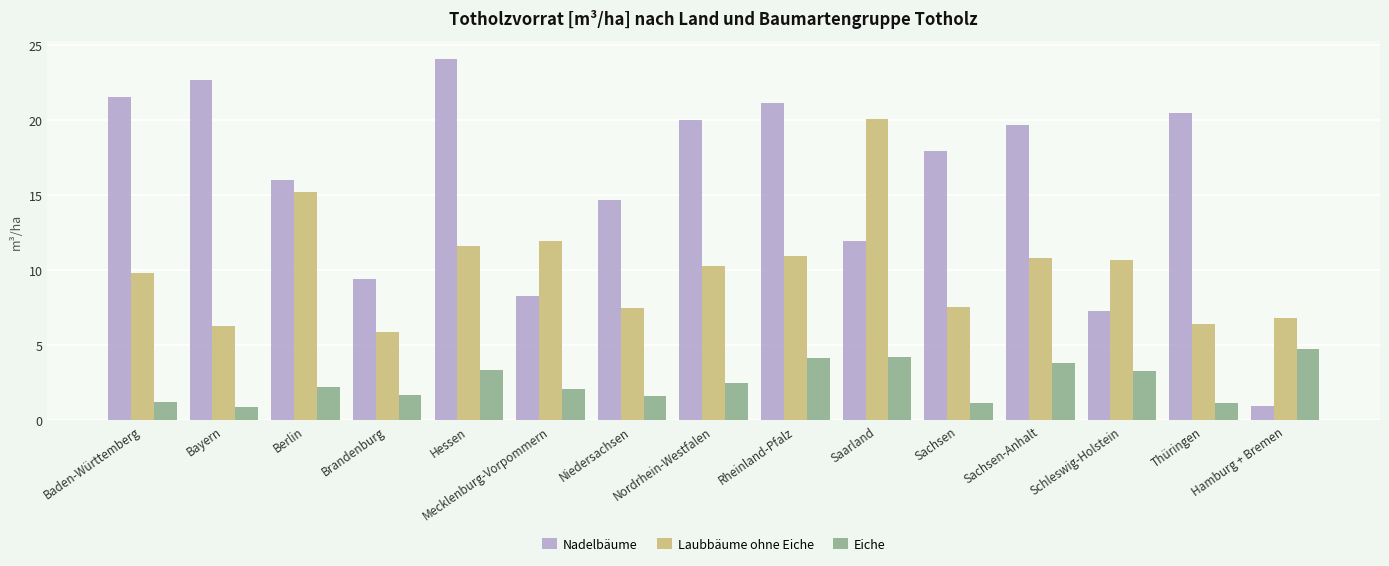

How many groups of bars are there?

15